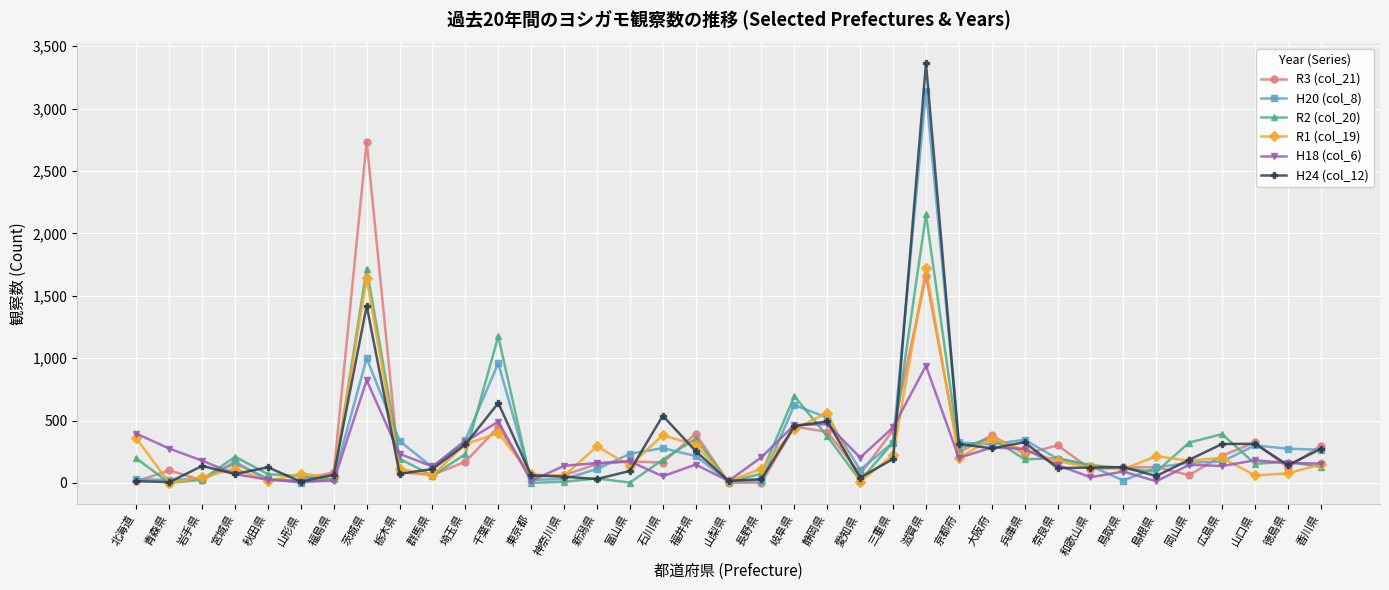

The H24 (col_12) series shows 3361 at 滋賀県. True or false?

True